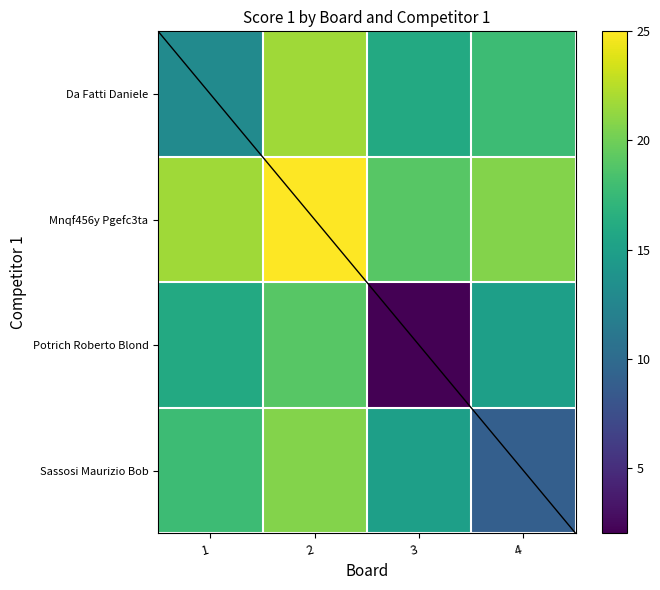

Which has a higher value, 2 or 1?

2